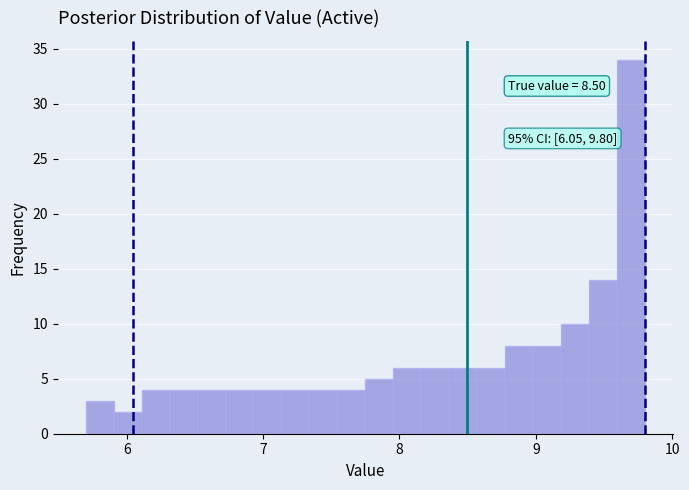

Around what value on the x-axis is the tallest bar? Give the approximate position of its centre, as read against the axis.

9.7